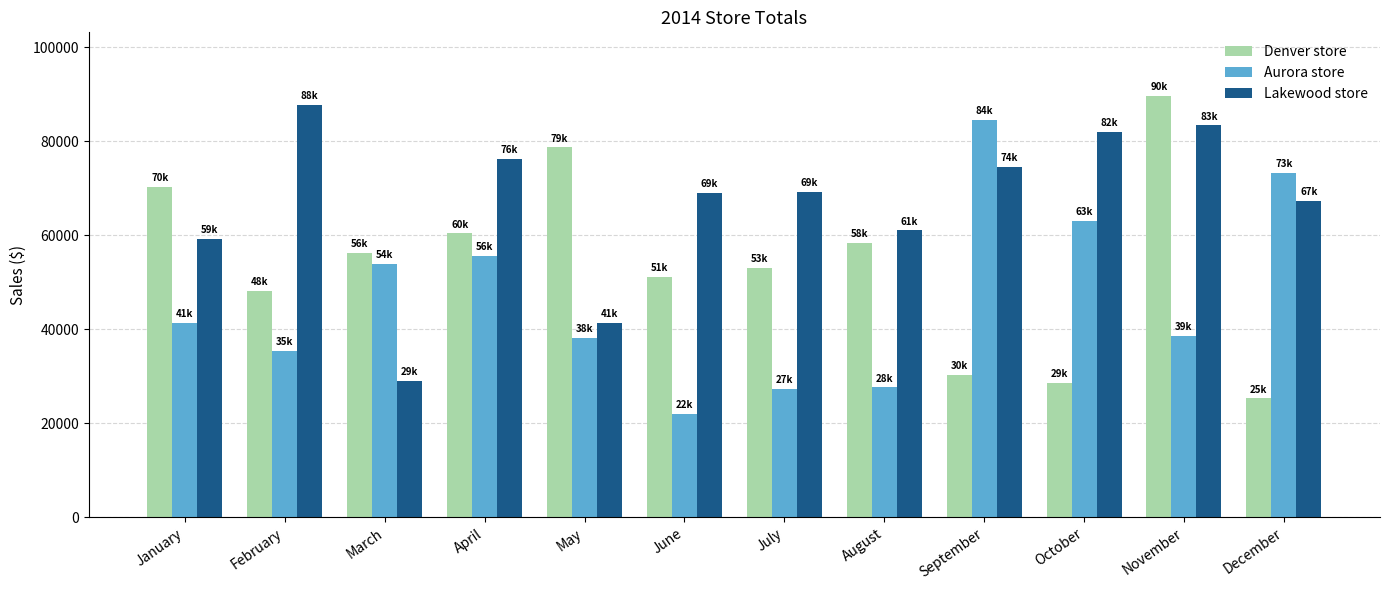

List the series in order of their peak value, highest first.

Denver store, Lakewood store, Aurora store